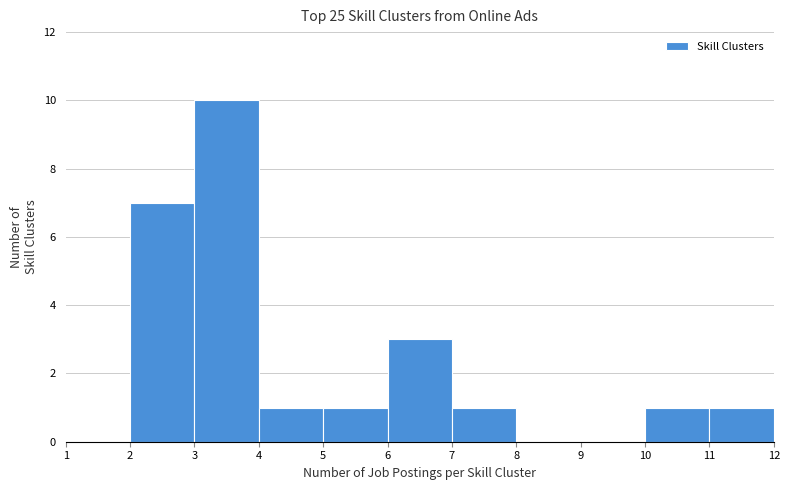

Which range on the x-axis has the tallest bar?

3 to 4